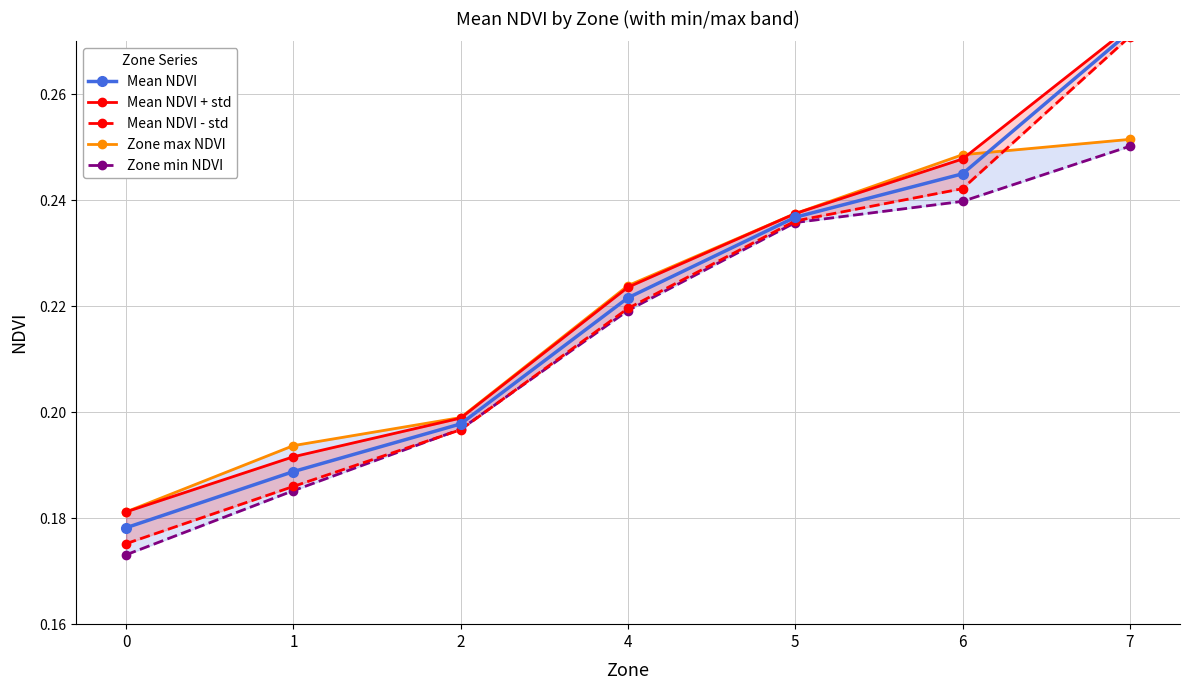

Reading left to right, transcribe all the data shown in this chart.

Mean NDVI: 0=0.2	1=0.2	2=0.2	4=0.2	5=0.2	6=0.2	7=0.3
Mean NDVI + std: 0=0.2	1=0.2	2=0.2	4=0.2	5=0.2	6=0.2	7=0.3
Mean NDVI - std: 0=0.2	1=0.2	2=0.2	4=0.2	5=0.2	6=0.2	7=0.3
Zone max NDVI: 0=0.2	1=0.2	2=0.2	4=0.2	5=0.2	6=0.2	7=0.3
Zone min NDVI: 0=0.2	1=0.2	2=0.2	4=0.2	5=0.2	6=0.2	7=0.3